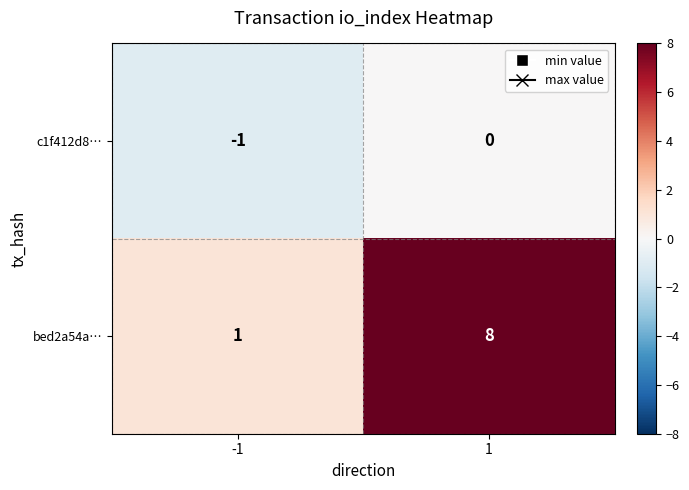

How many categories are shown in the chart?

2